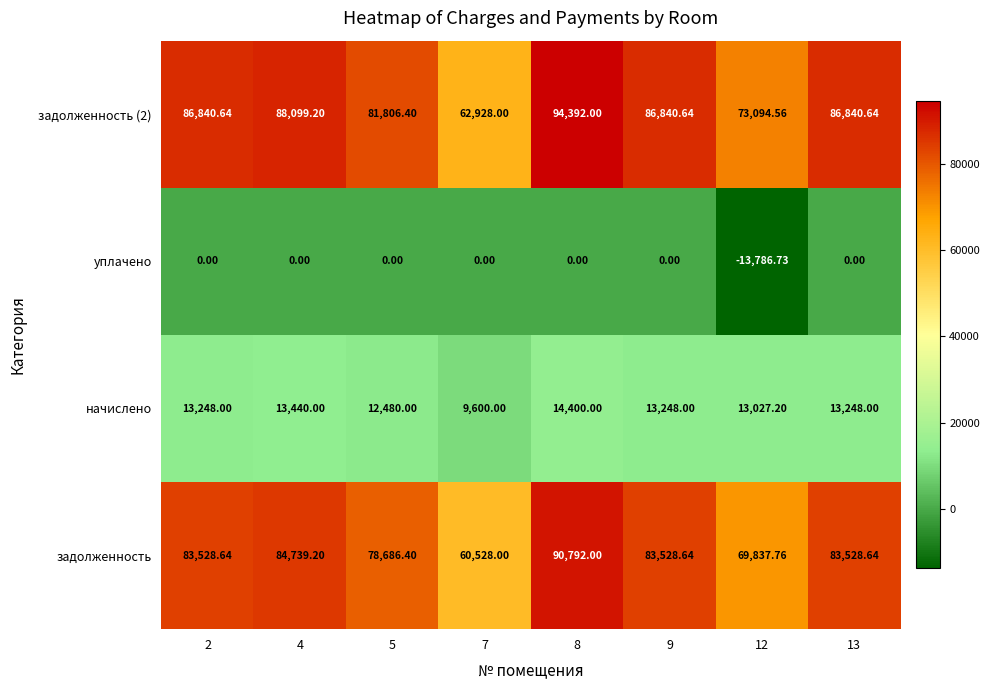

Is the value of задолженность (2) at 2 greater than the value of начислено at 12?

Yes